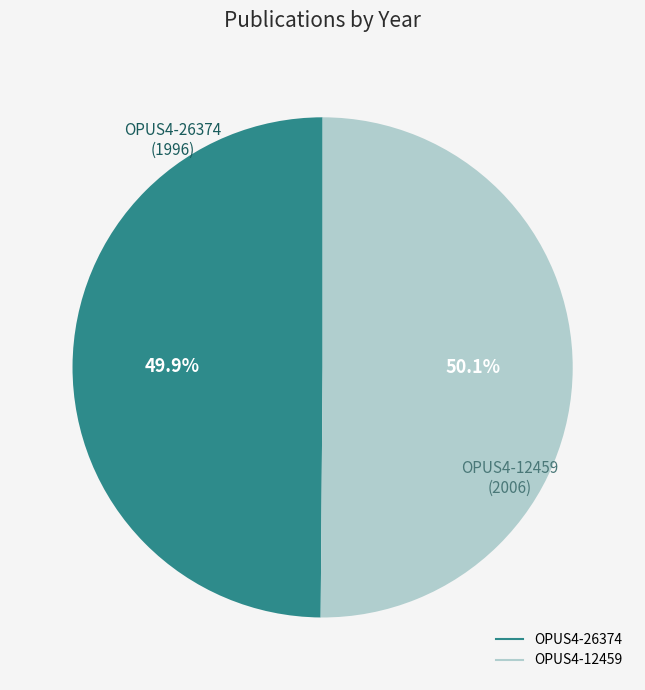

To the nearest percent, what portion does OPUS4-12459 represent?

50%